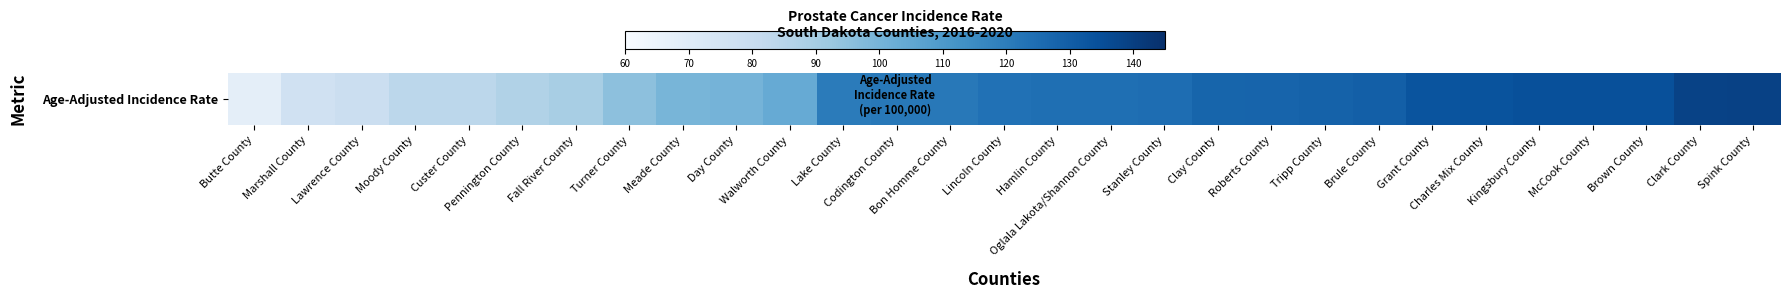

At which label is the value closest to 103?

Walworth County